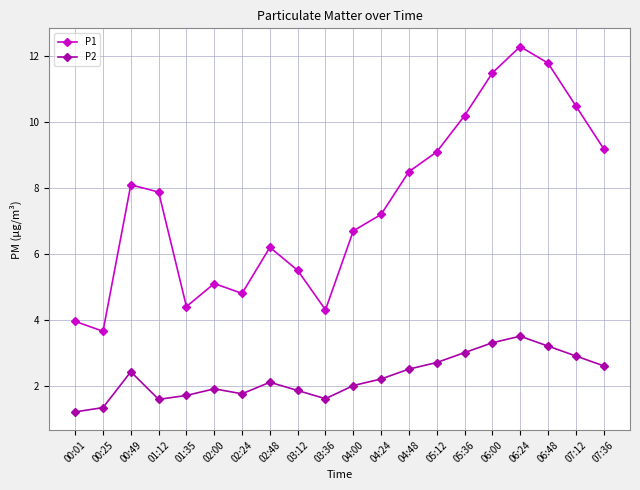

The value of P1 at 06:48 is 11.8. True or false?

True